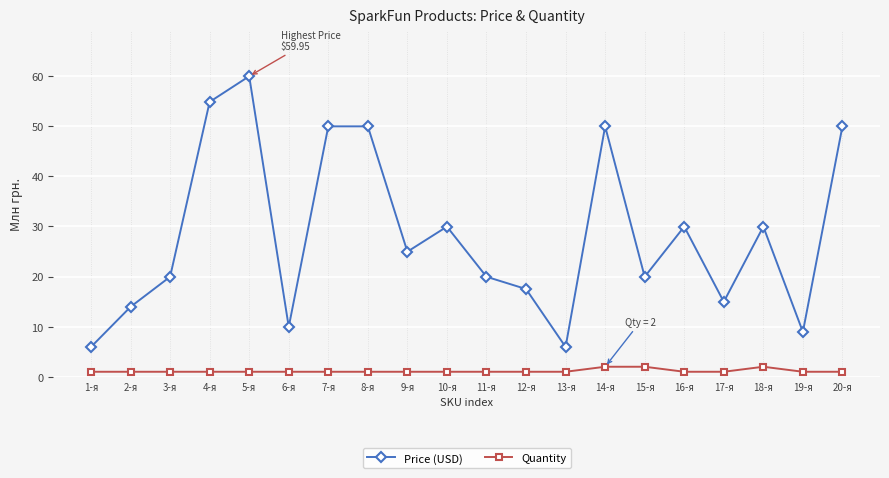

Where does the Price (USD) series first go above 24?

4-я